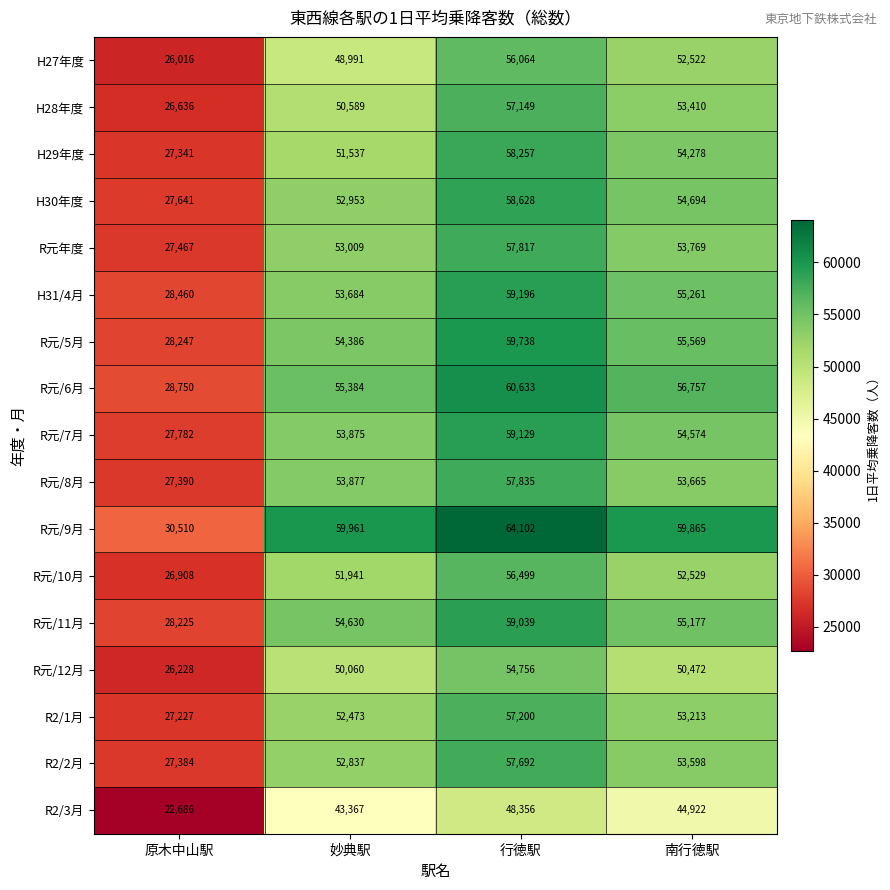

What is the total value across all series at 原木中山駅?

464898